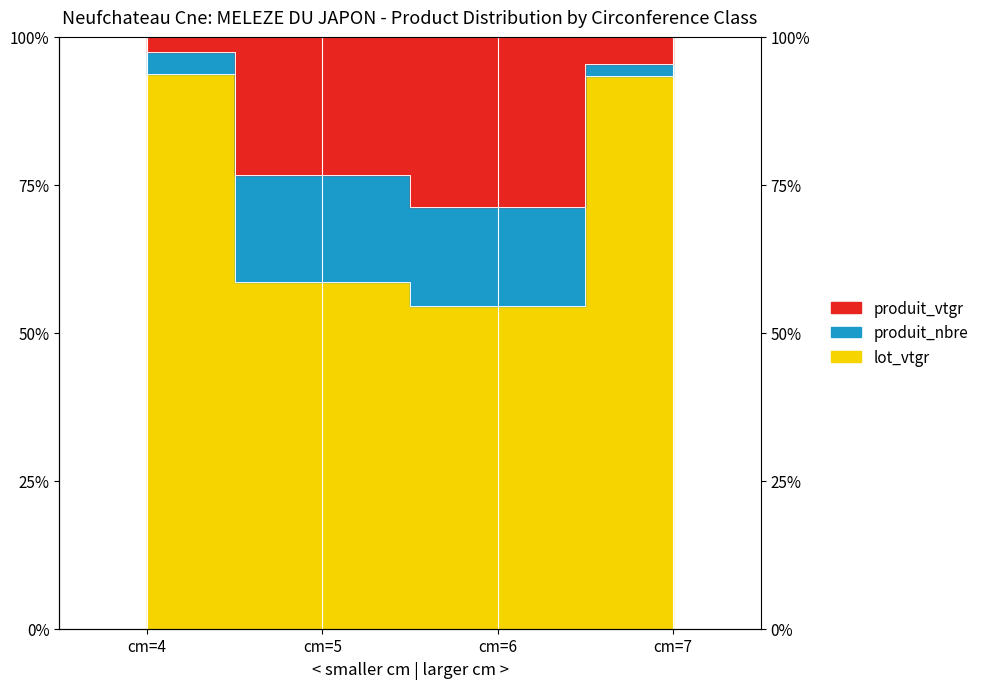

How many data points in produit_nbre are above 93?

2